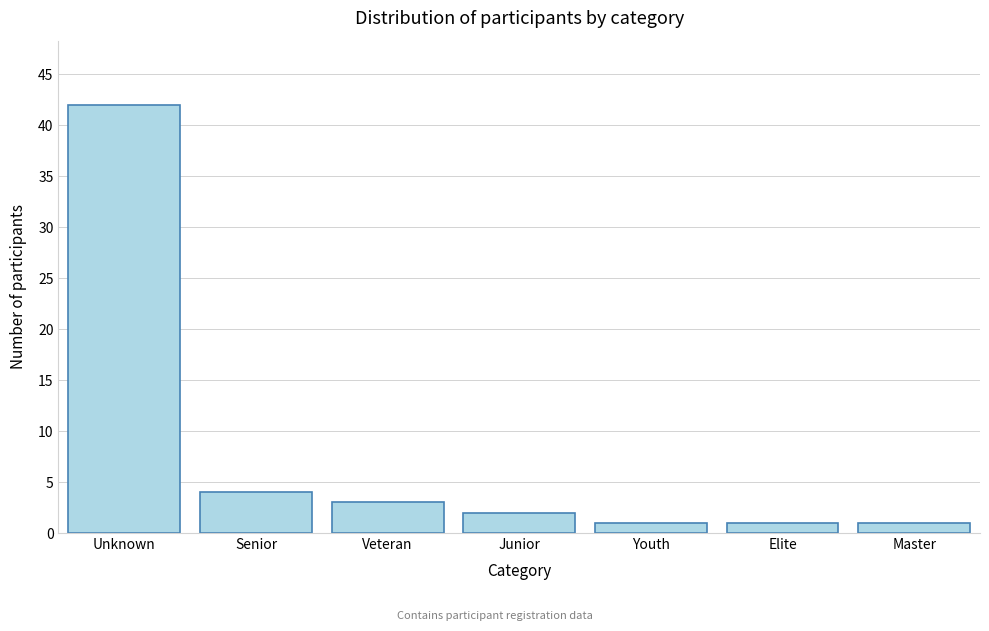

Reading right to left, what are all the values shown in this chart?

Master=1	Elite=1	Youth=1	Junior=2	Veteran=3	Senior=4	Unknown=42